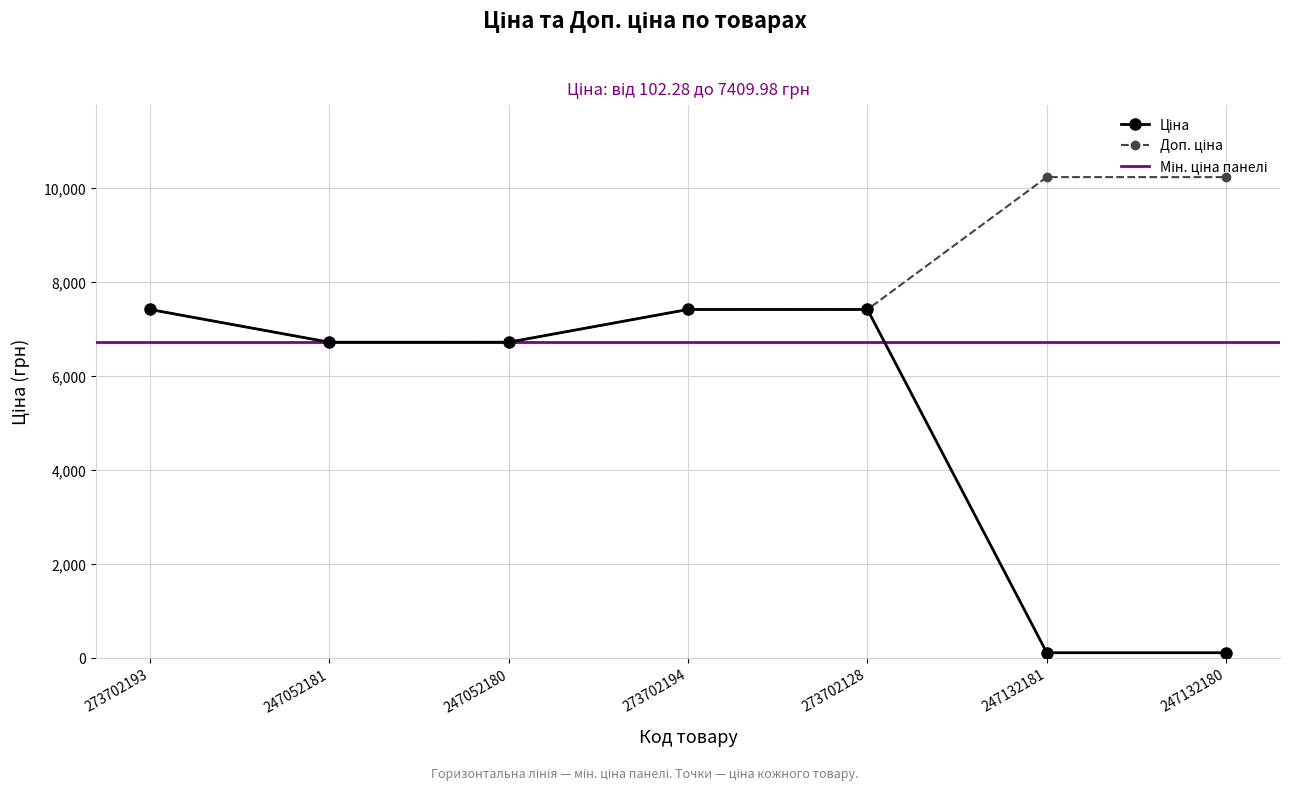

What is the difference between the second highest and second lowest values in the Доп. ціна series?

3515.0